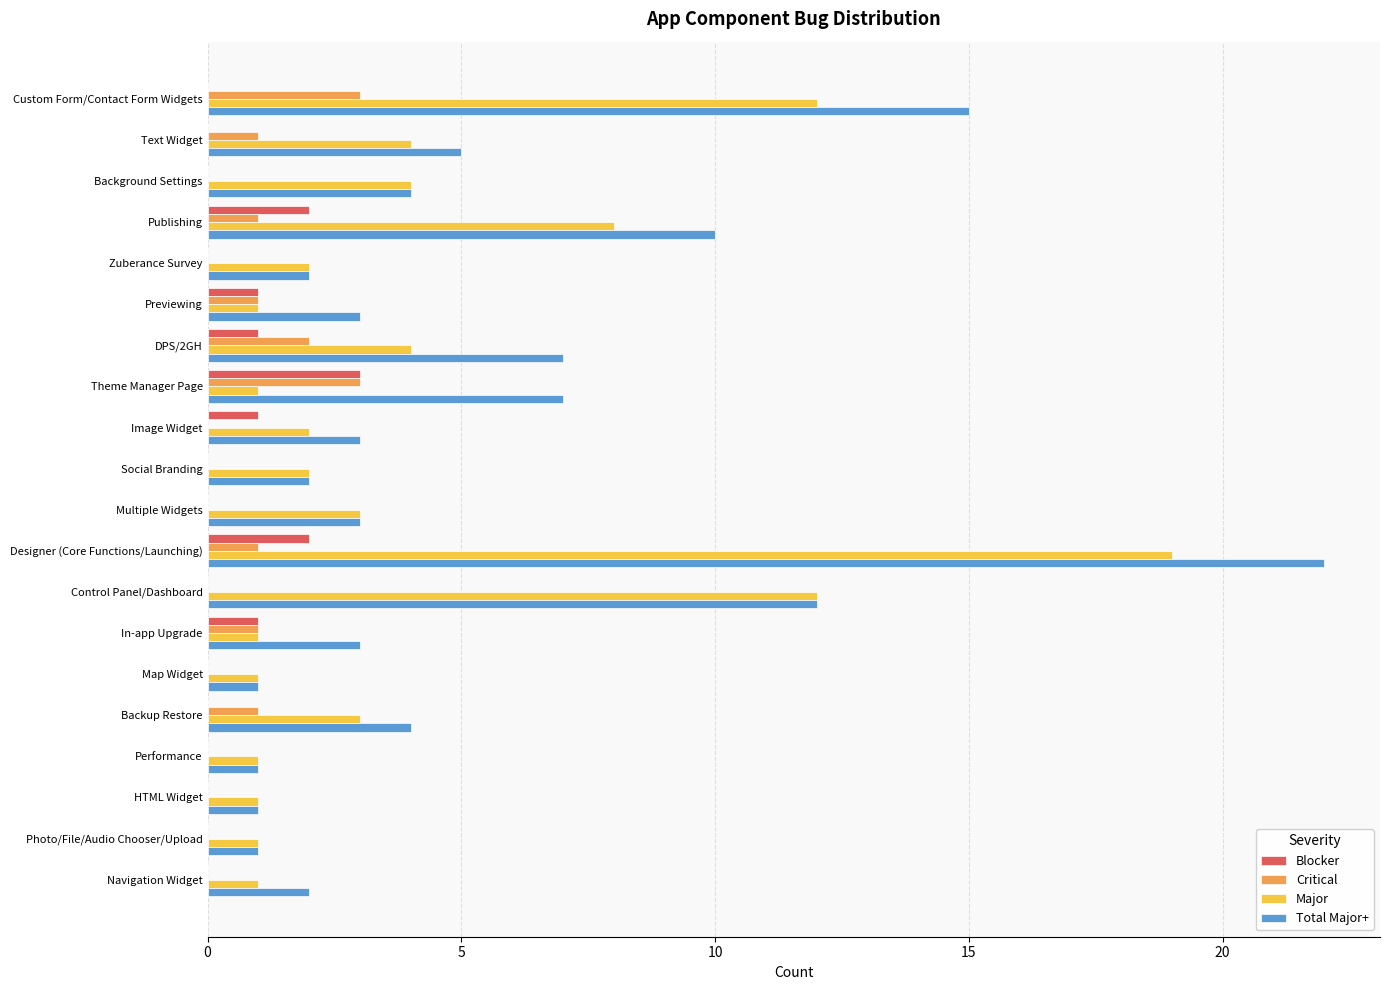

At which category is the sum across all series the highest?

Designer (Core Functions/Launching)